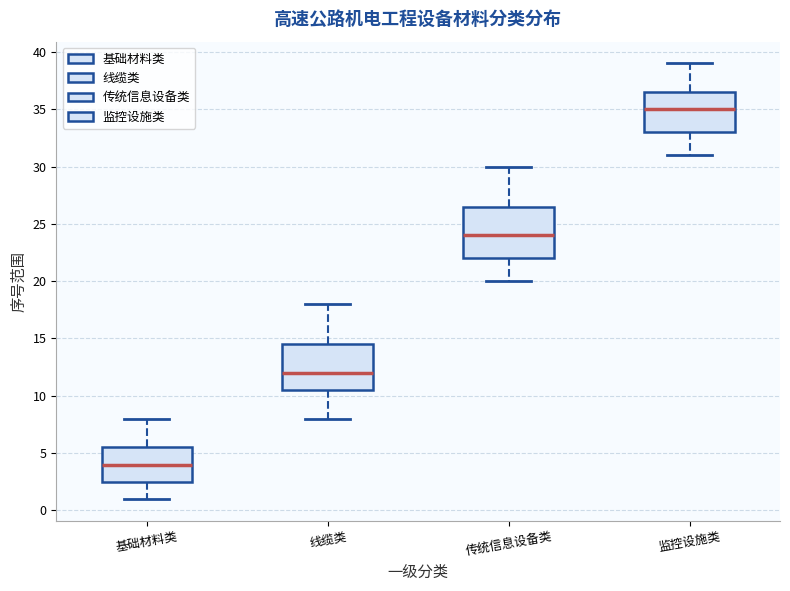

Which box is the tallest, from its lower edge to its upper edge?

传统信息设备类